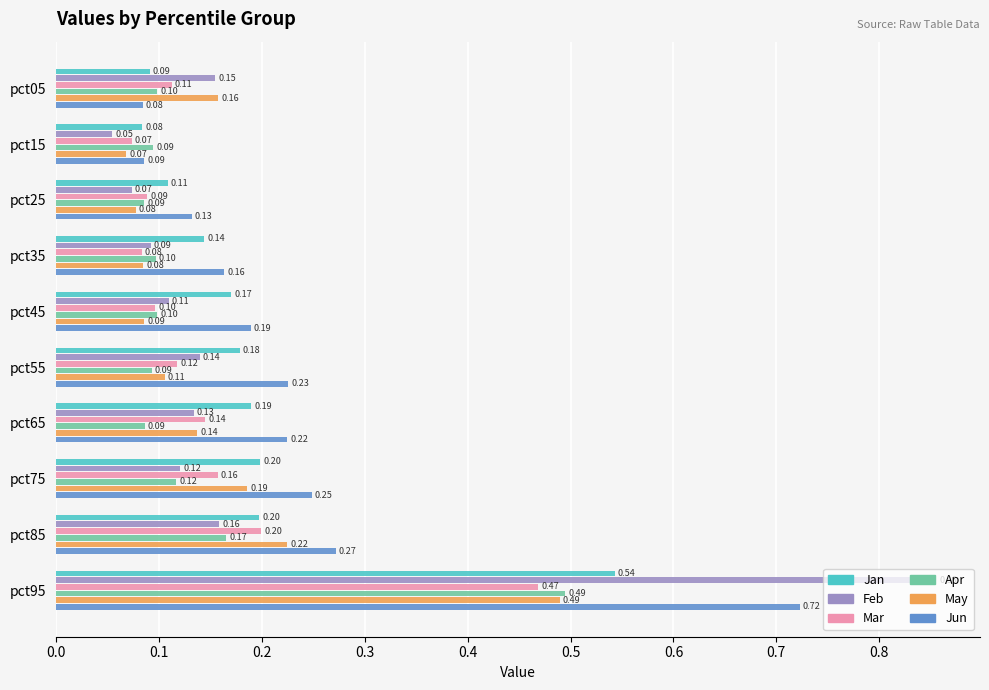

At how many categories does at least one series exceed 0?

10